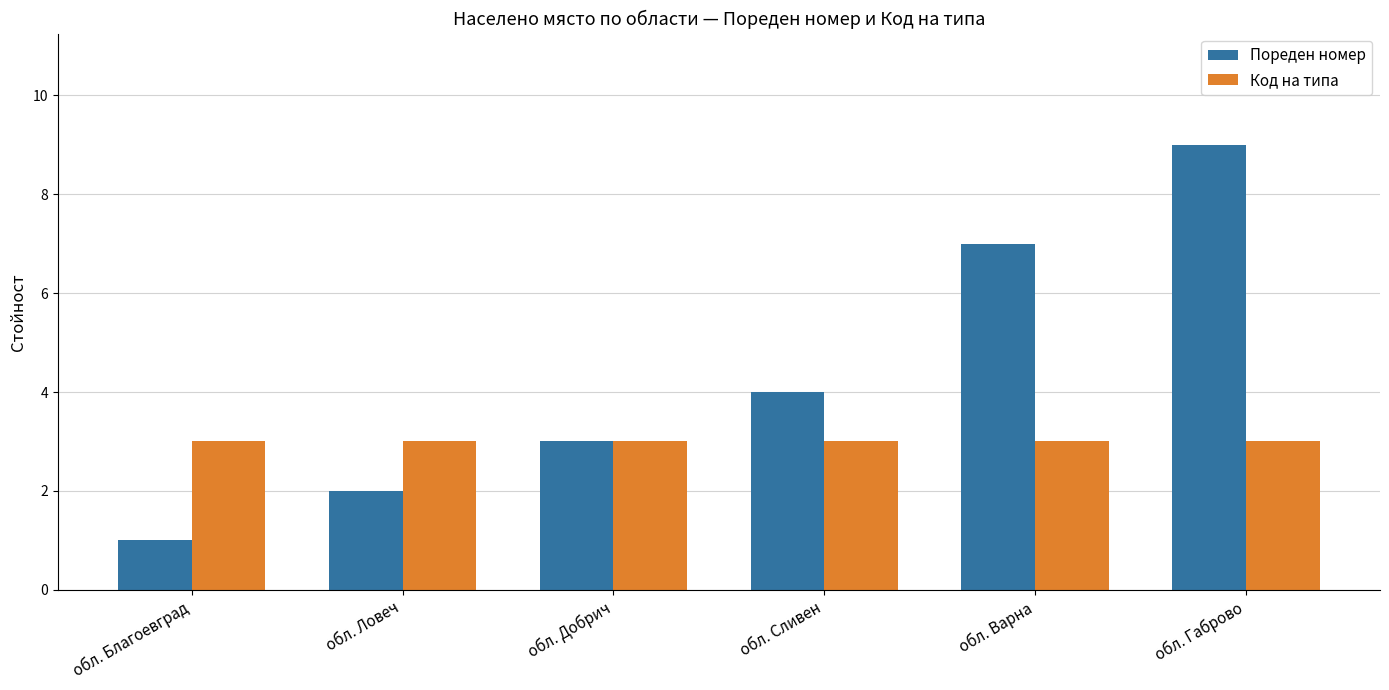

What is the difference between the maximum and minimum values in the Пореден номер series?

8